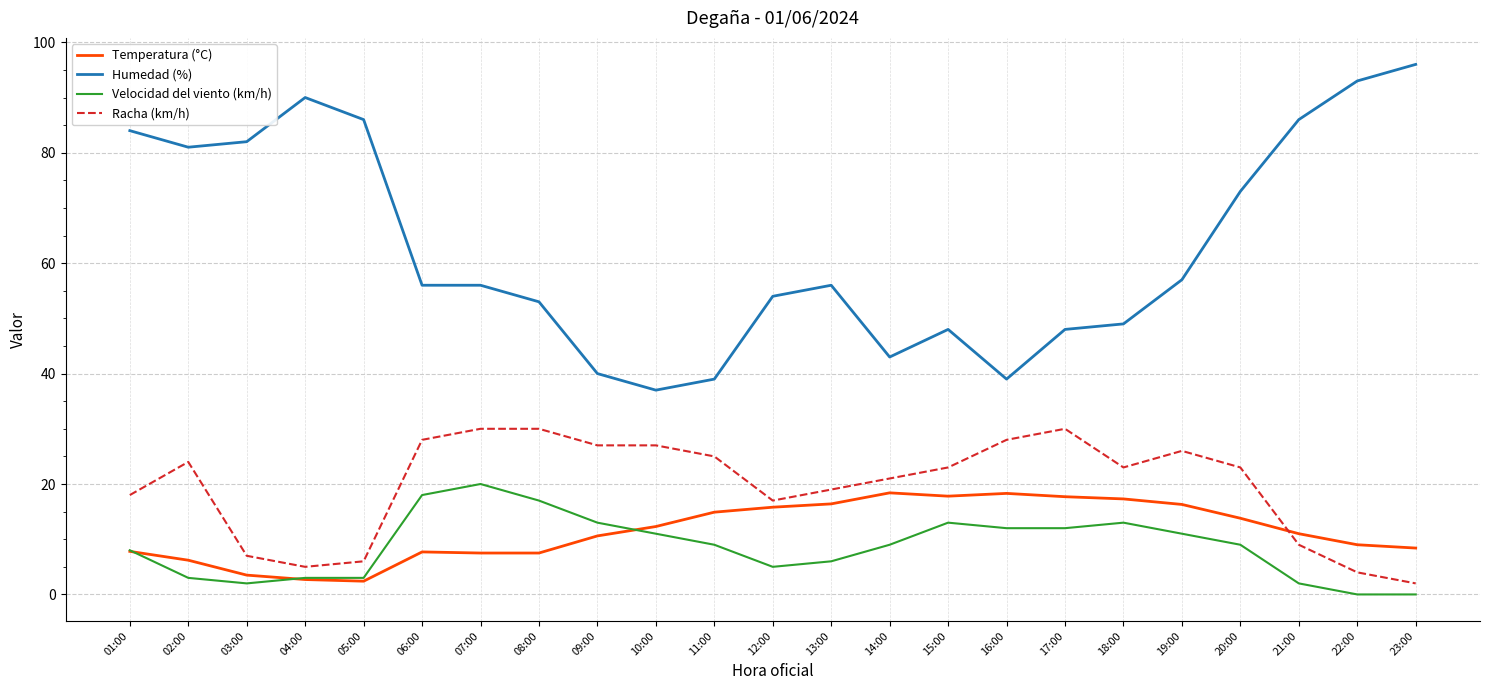

Which series has the widest spread of values?

Humedad (%)